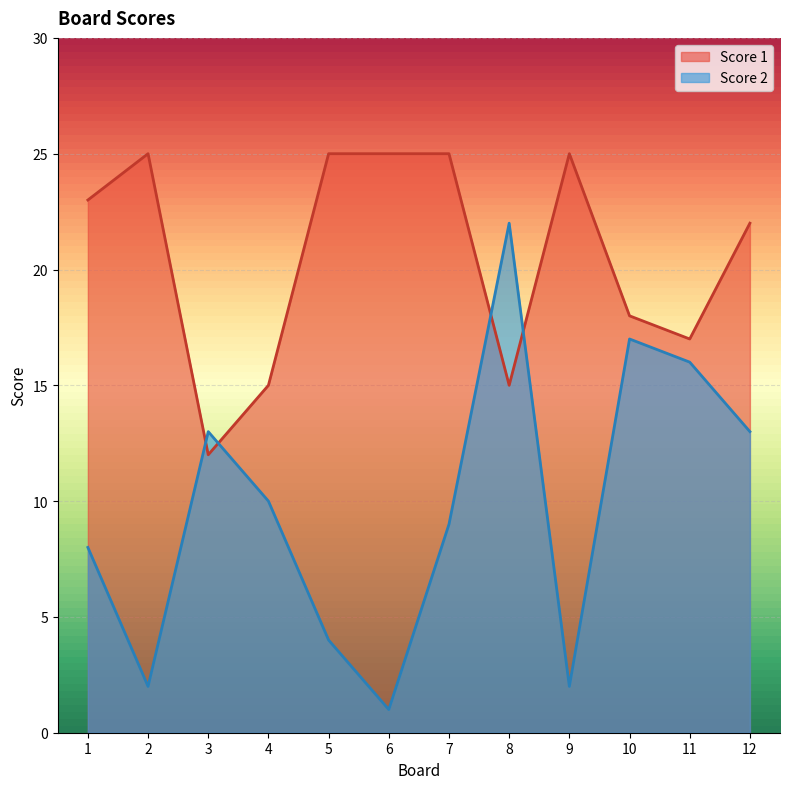

At which label does Score 1 first exceed 23?

2